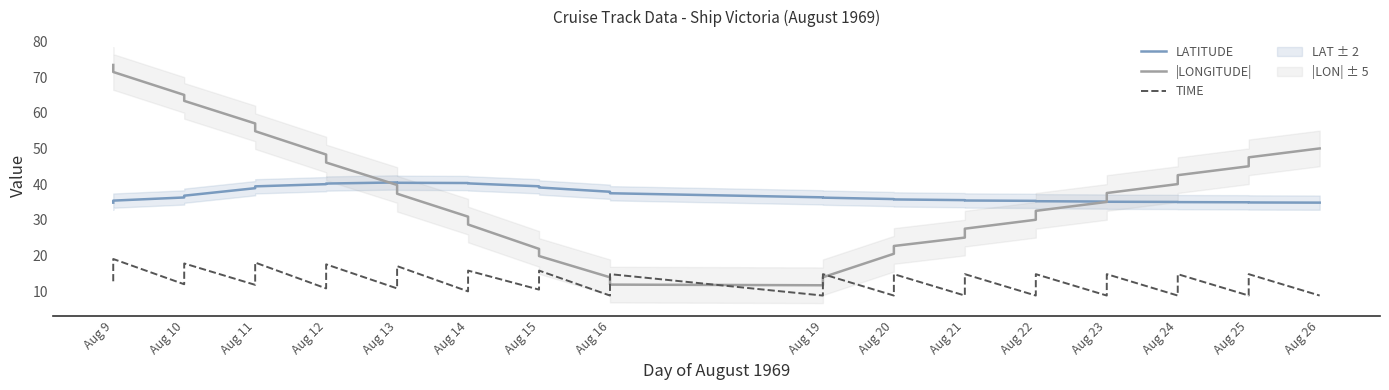

True or false: LATITUDE has more than 2 points higher than both neighbors.

False